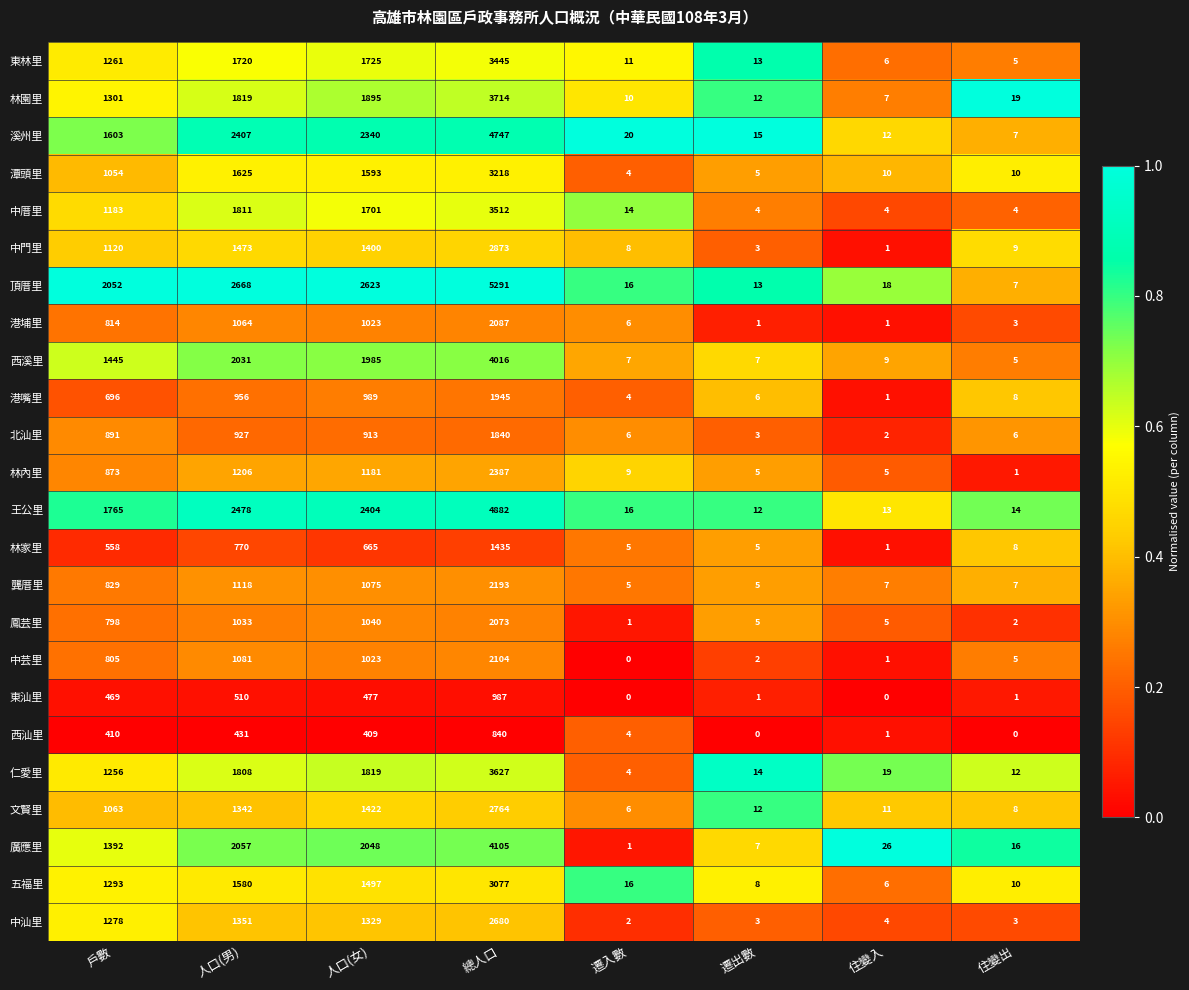

Rank the series by their maximum value, from lowest to highest.

西汕里, 東汕里, 林家里, 北汕里, 港嘴里, 鳳芸里, 港埔里, 中芸里, 龔厝里, 林內里, 中汕里, 文賢里, 中門里, 五福里, 潭頭里, 東林里, 中厝里, 仁愛里, 林園里, 西溪里, 廣應里, 溪州里, 王公里, 頂厝里